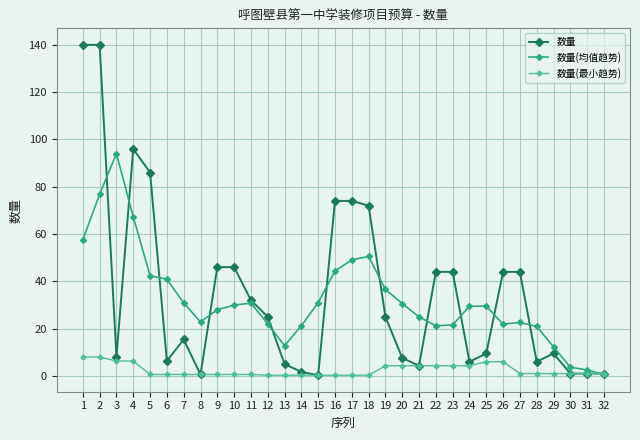

The 数量 series shows 46.2 at 16. True or false?

False